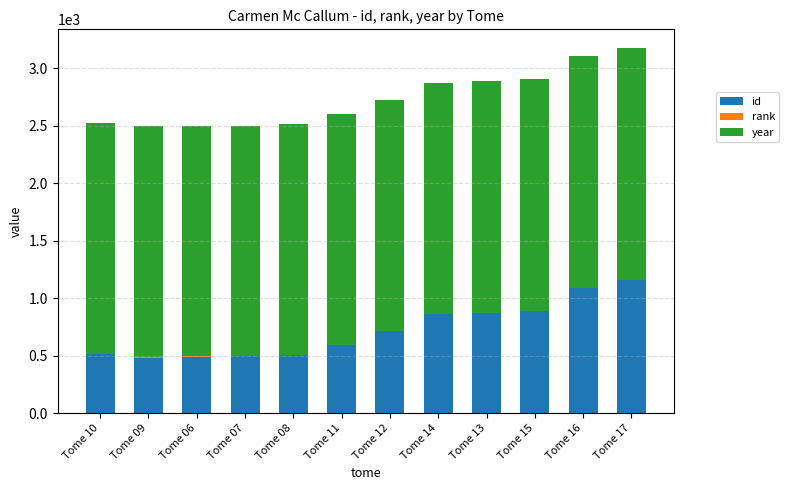

What is the highest value of the id series?

1159